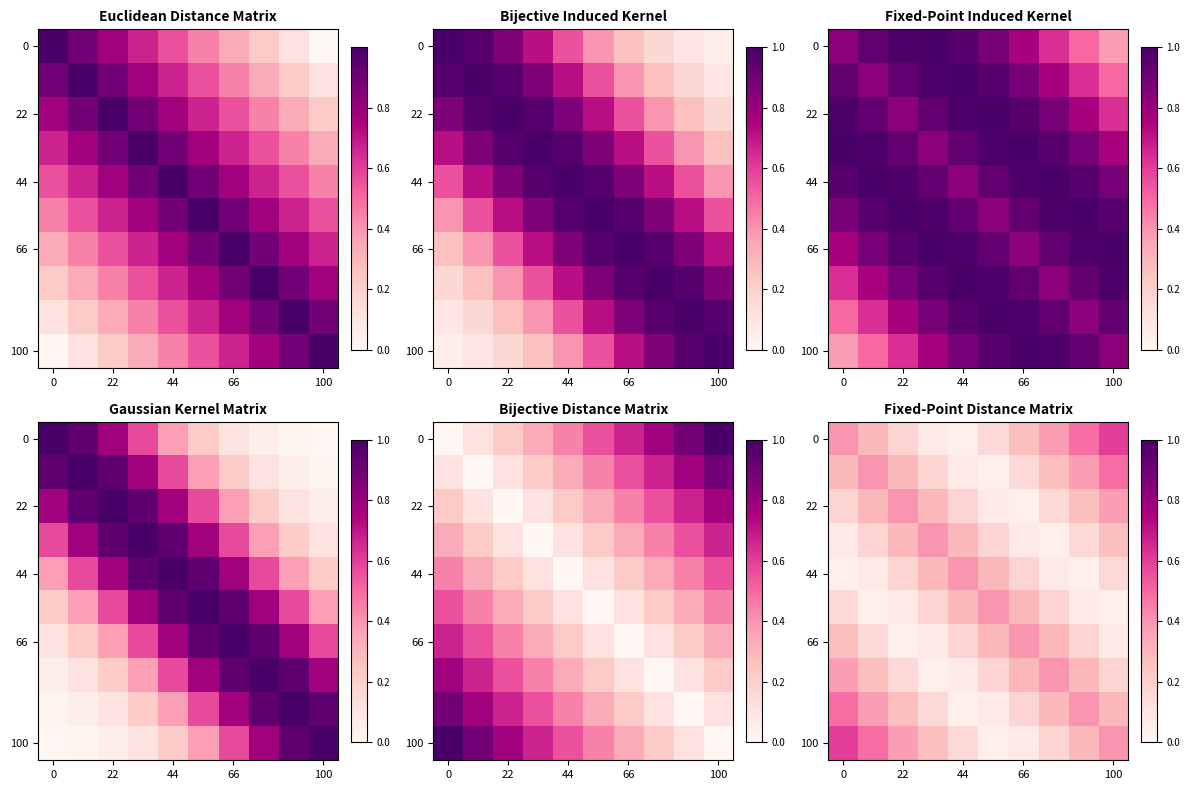

How many categories are shown in the chart?

10